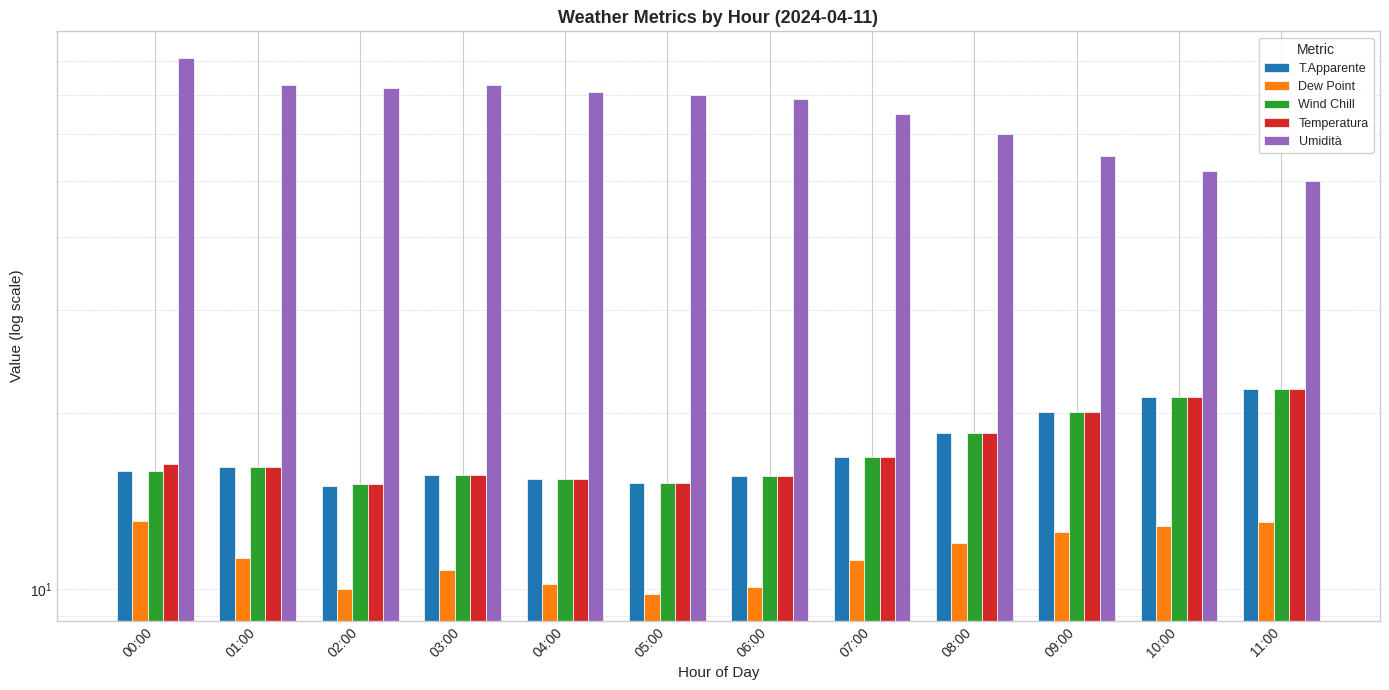

What is the difference between the second highest and minimum values in the Wind Chill series?

6.2